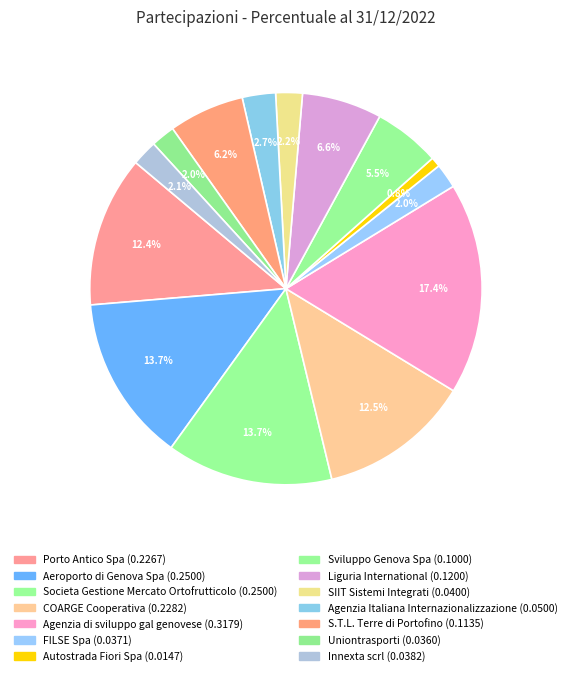

What percentage is the SIIT Sistemi Integrati slice, to the nearest percent?

2%